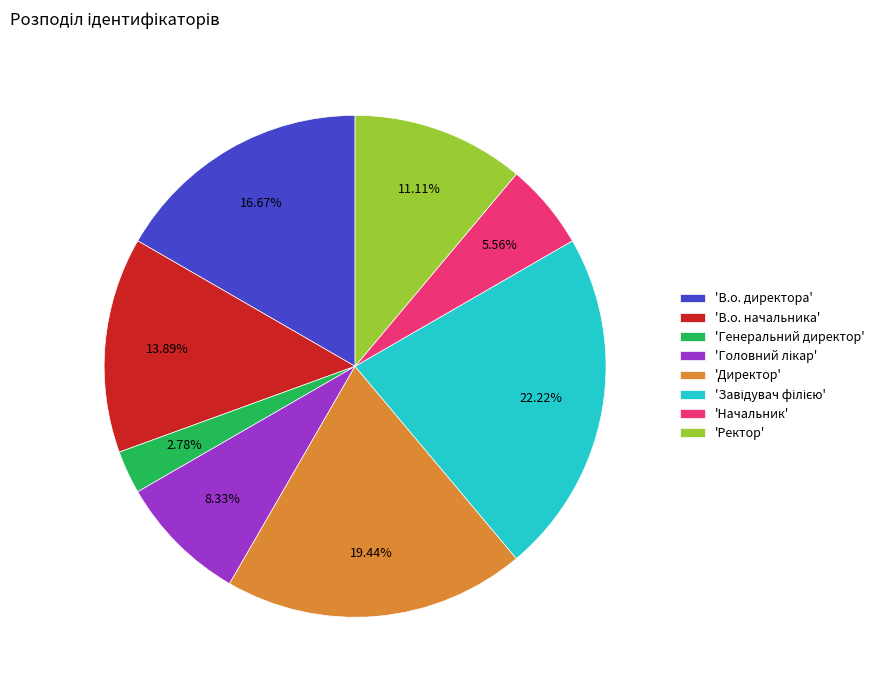

Does 'Начальник' account for over 50% of the chart?

No